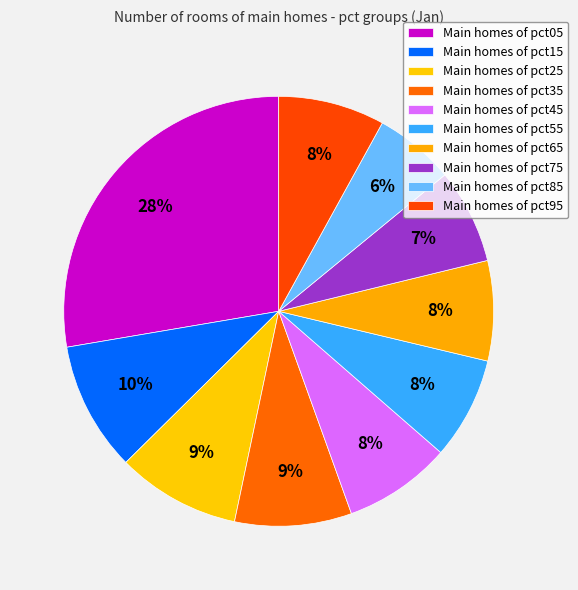

How many segments does this pie chart have?

10